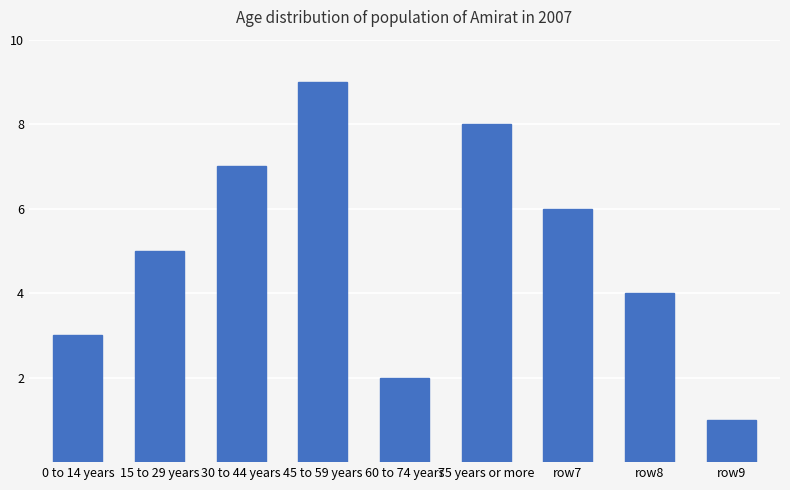

What is the value of the 8th bar from the left?

4